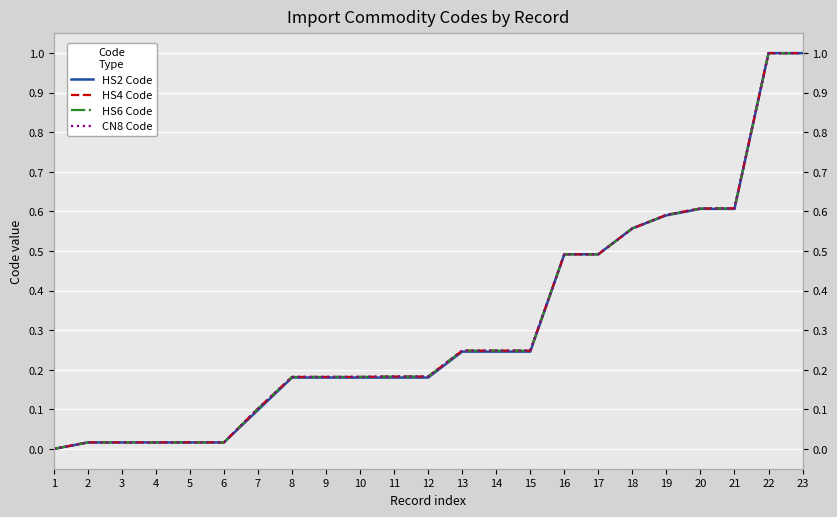

Rank the series by their maximum value, from lowest to highest.

HS2 Code, HS4 Code, HS6 Code, CN8 Code